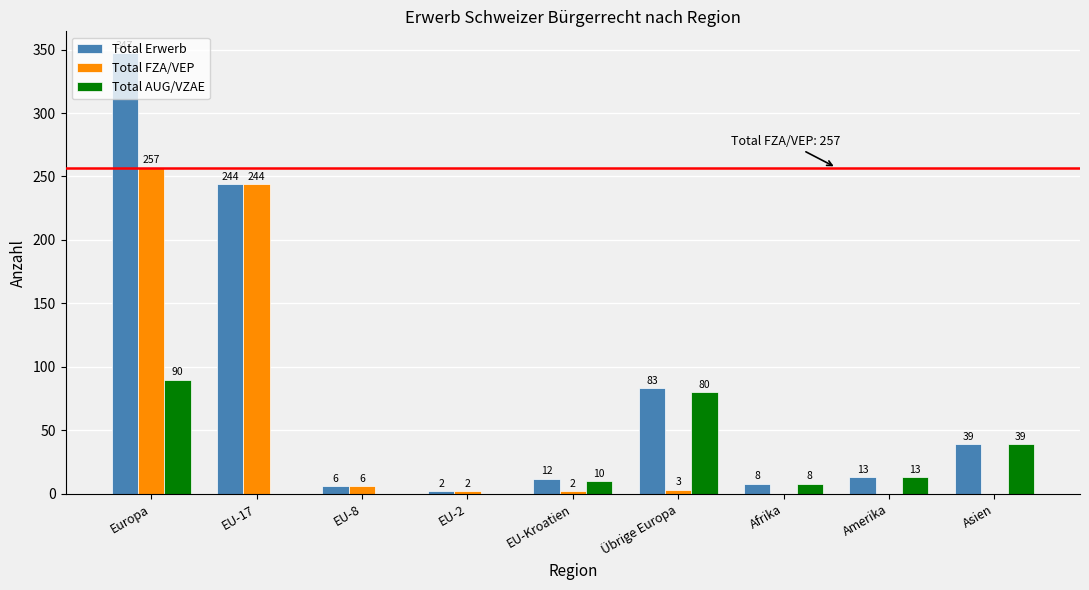

Are the bars grouped side by side (vs. stacked)?

Yes